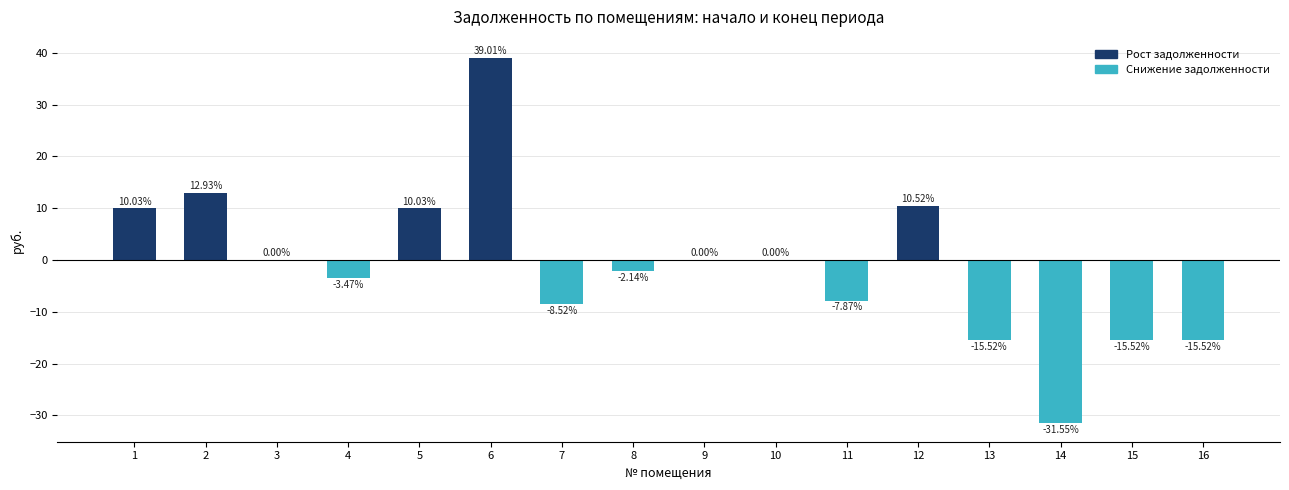

Approximately how many times larger is the value at 6 compared to 1?

3.9